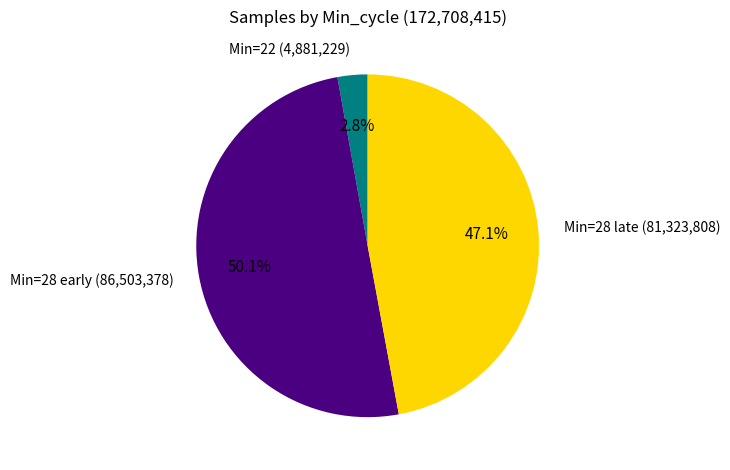

Which category accounts for the majority?

Min=28 early (86,503,378)